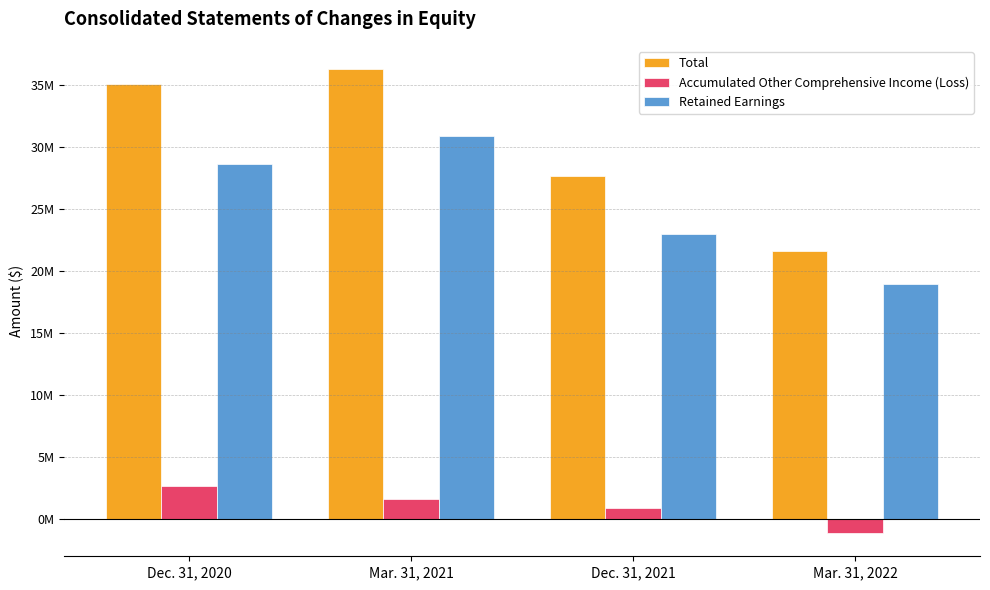

Is the value of Accumulated Other Comprehensive Income (Loss) at Mar. 31, 2022 greater than the value of Retained Earnings at Dec. 31, 2020?

No